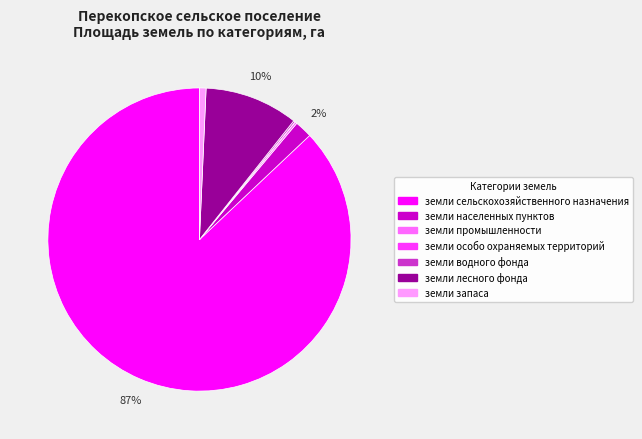

Does земли запаса represent more than half of the total?

No